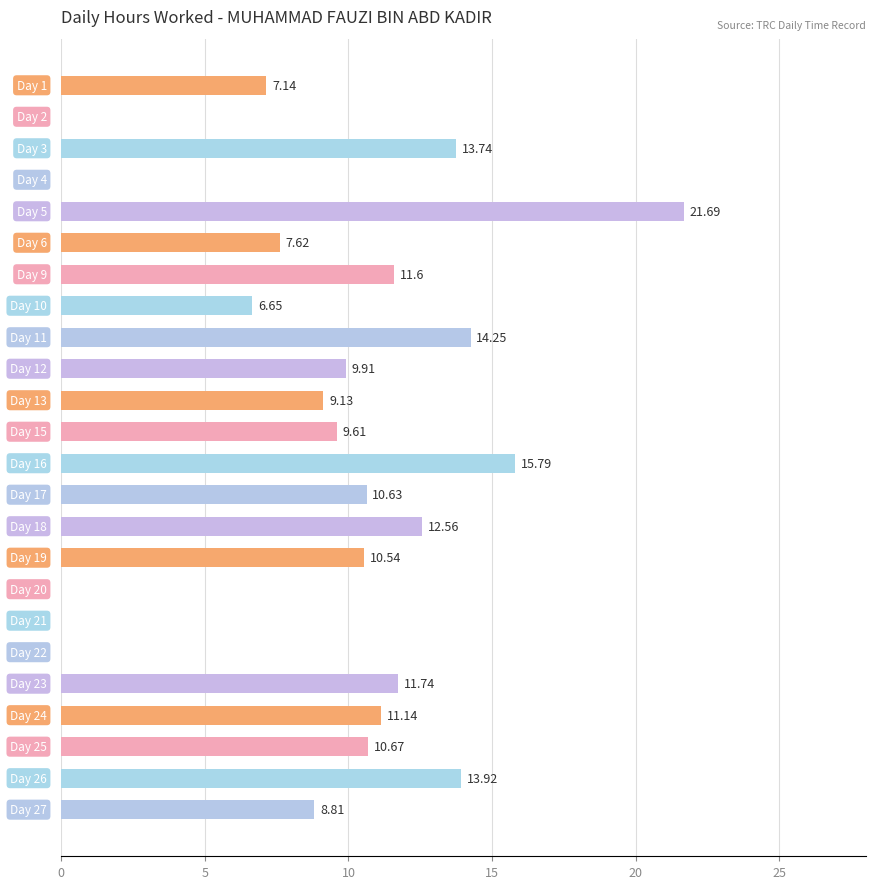

How many positive values are there?

19